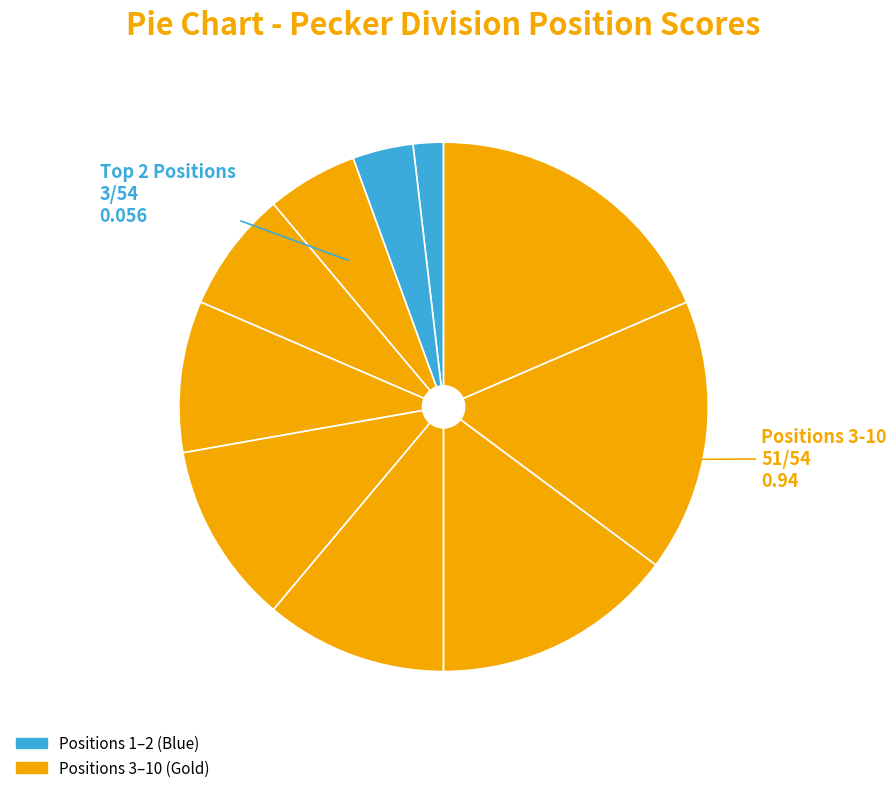

How many slices are in this pie chart?

10